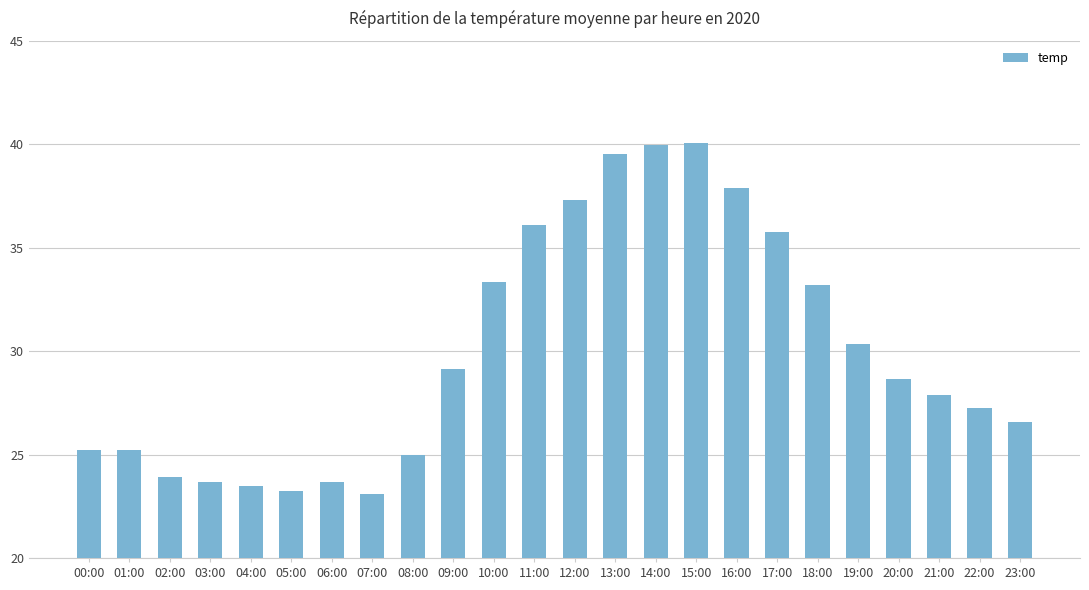

How many bars are there in total?

24